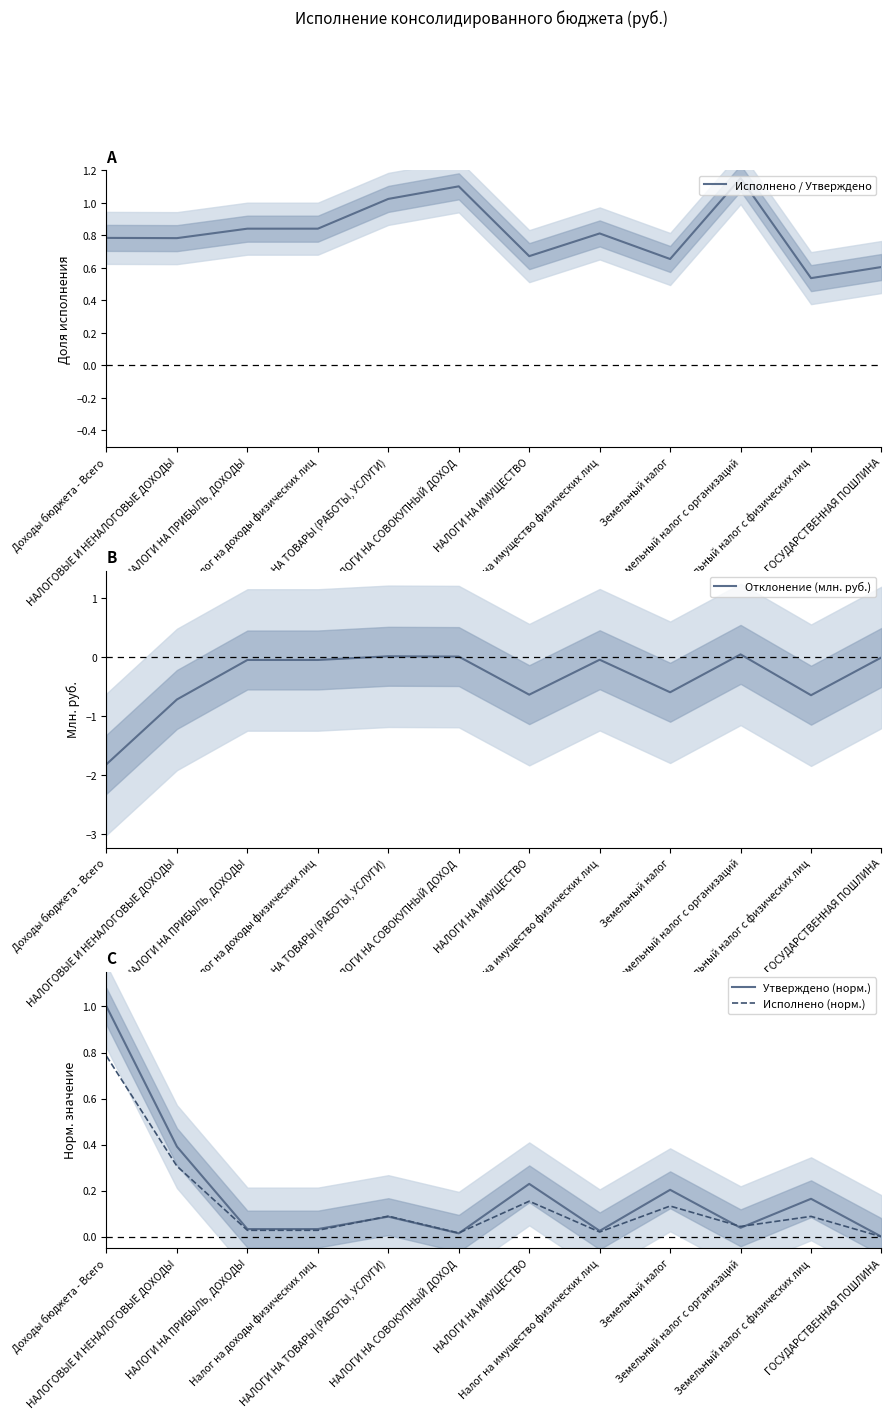

Reading left to right, what are all the values shown in this chart?

Исполнено / Утверждено: Доходы бюджета - Всего=0.8	НАЛОГОВЫЕ И НЕНАЛОГОВЫЕ ДОХОДЫ=0.8	НАЛОГИ НА ПРИБЫЛЬ, ДОХОДЫ=0.8	Налог на доходы физических лиц=0.8	НАЛОГИ НА ТОВАРЫ (РАБОТЫ, УСЛУГИ)=1.0	НАЛОГИ НА СОВОКУПНЫЙ ДОХОД=1.1	НАЛОГИ НА ИМУЩЕСТВО=0.7	Налог на имущество физических лиц=0.8	Земельный налог=0.7	Земельный налог с организаций=1.2	Земельный налог с физических лиц=0.5	ГОСУДАРСТВЕННАЯ ПОШЛИНА=0.6
Отклонение (млн. руб.): Доходы бюджета - Всего=-1.8	НАЛОГОВЫЕ И НЕНАЛОГОВЫЕ ДОХОДЫ=-0.7	НАЛОГИ НА ПРИБЫЛЬ, ДОХОДЫ=-0.0	Налог на доходы физических лиц=-0.0	НАЛОГИ НА ТОВАРЫ (РАБОТЫ, УСЛУГИ)=0.0	НАЛОГИ НА СОВОКУПНЫЙ ДОХОД=0.0	НАЛОГИ НА ИМУЩЕСТВО=-0.6	Налог на имущество физических лиц=-0.0	Земельный налог=-0.6	Земельный налог с организаций=0.0	Земельный налог с физических лиц=-0.6	ГОСУДАРСТВЕННАЯ ПОШЛИНА=-0.0
Утверждено (норм.): Доходы бюджета - Всего=1.0	НАЛОГОВЫЕ И НЕНАЛОГОВЫЕ ДОХОДЫ=0.4	НАЛОГИ НА ПРИБЫЛЬ, ДОХОДЫ=0.0	Налог на доходы физических лиц=0.0	НАЛОГИ НА ТОВАРЫ (РАБОТЫ, УСЛУГИ)=0.1	НАЛОГИ НА СОВОКУПНЫЙ ДОХОД=0.0	НАЛОГИ НА ИМУЩЕСТВО=0.2	Налог на имущество физических лиц=0.0	Земельный налог=0.2	Земельный налог с организаций=0.0	Земельный налог с физических лиц=0.2	ГОСУДАРСТВЕННАЯ ПОШЛИНА=0.0
Исполнено (норм.): Доходы бюджета - Всего=0.8	НАЛОГОВЫЕ И НЕНАЛОГОВЫЕ ДОХОДЫ=0.3	НАЛОГИ НА ПРИБЫЛЬ, ДОХОДЫ=0.0	Налог на доходы физических лиц=0.0	НАЛОГИ НА ТОВАРЫ (РАБОТЫ, УСЛУГИ)=0.1	НАЛОГИ НА СОВОКУПНЫЙ ДОХОД=0.0	НАЛОГИ НА ИМУЩЕСТВО=0.2	Налог на имущество физических лиц=0.0	Земельный налог=0.1	Земельный налог с организаций=0.0	Земельный налог с физических лиц=0.1	ГОСУДАРСТВЕННАЯ ПОШЛИНА=0.0